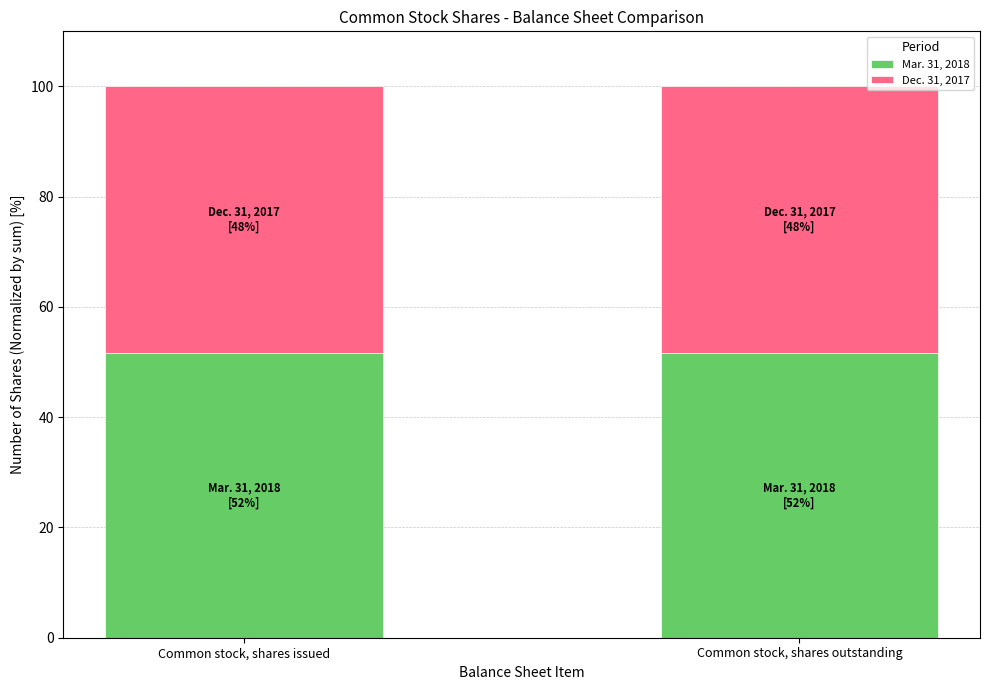

Reading left to right, transcribe the values for Mar. 31, 2018.

51.7	51.7